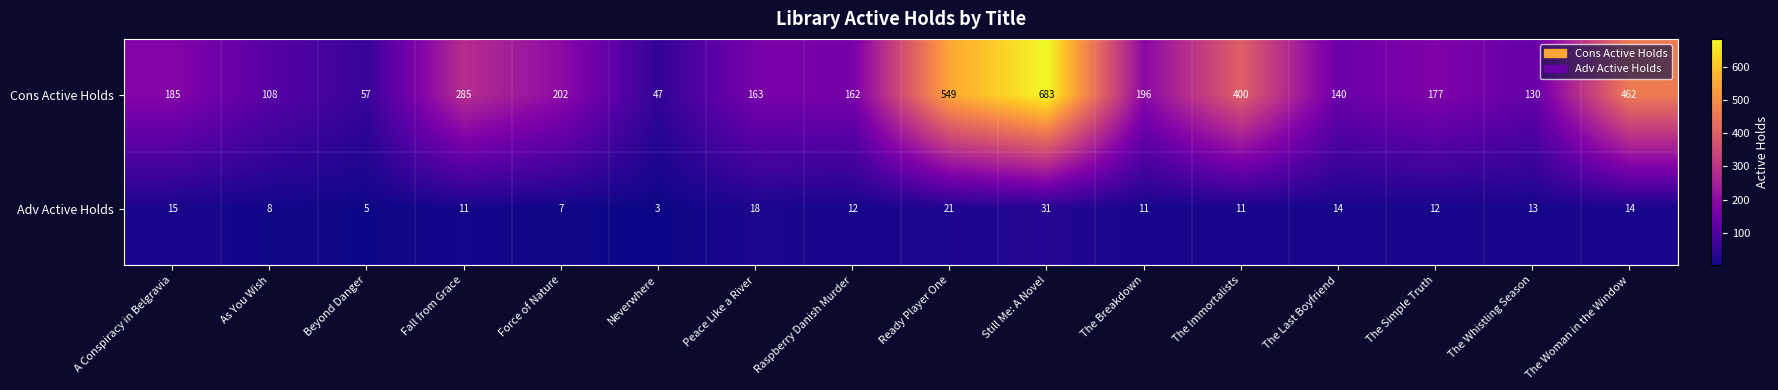

Which series has the widest spread of values?

Cons Active Holds